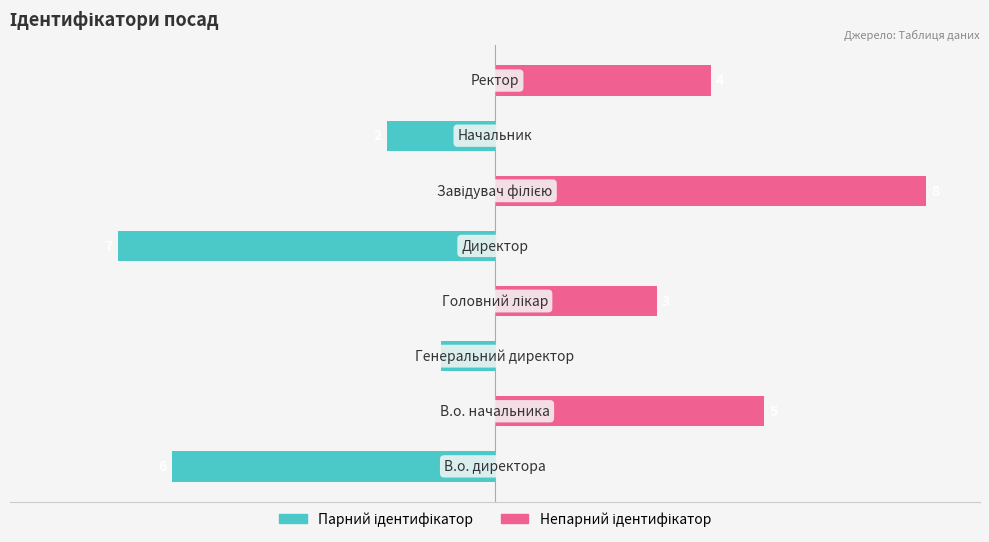

Are the bars grouped side by side (vs. stacked)?

Yes